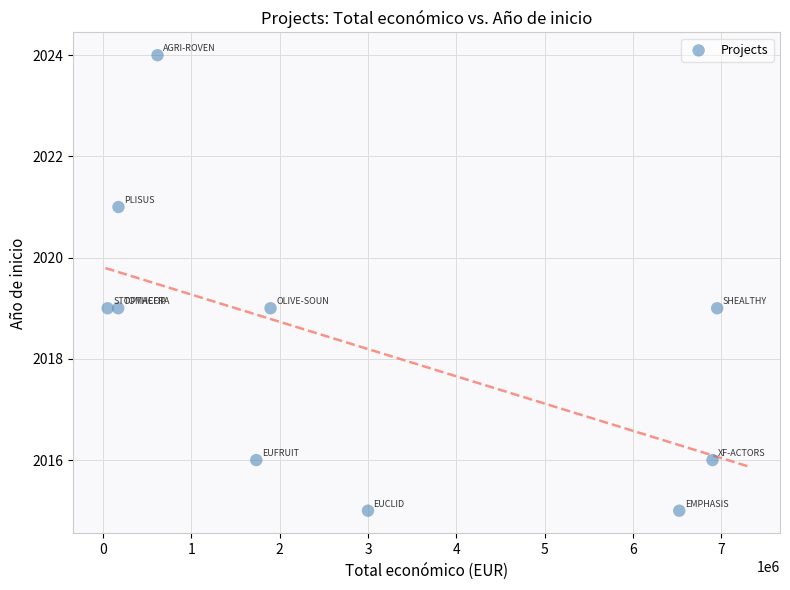

What is the average X value?

2802332